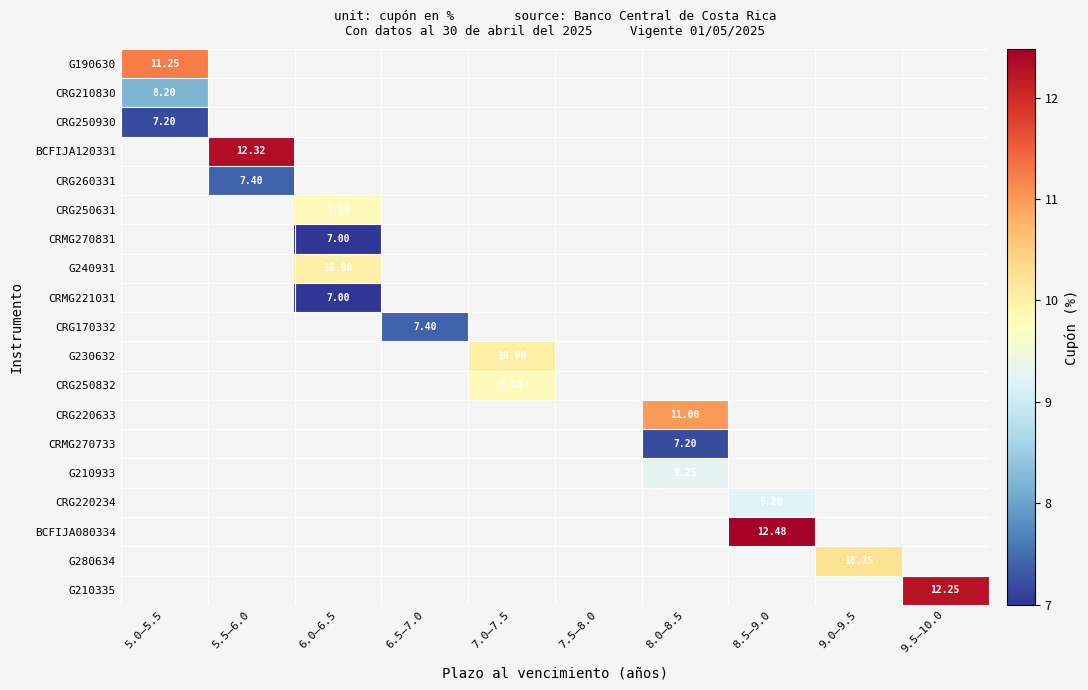

At how many categories does at least one series exceed 7?

9